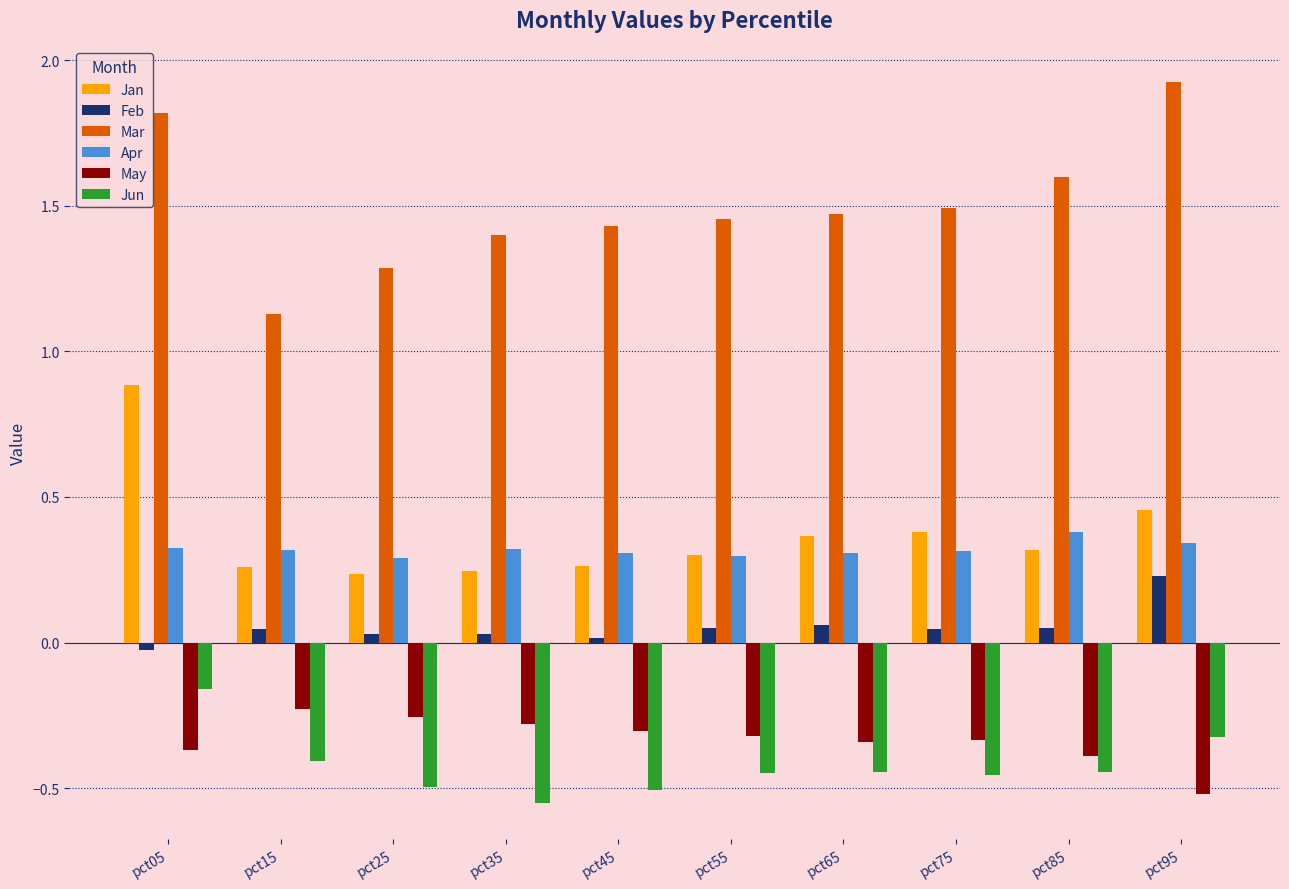

Which series has the largest range (max minus min)?

Mar